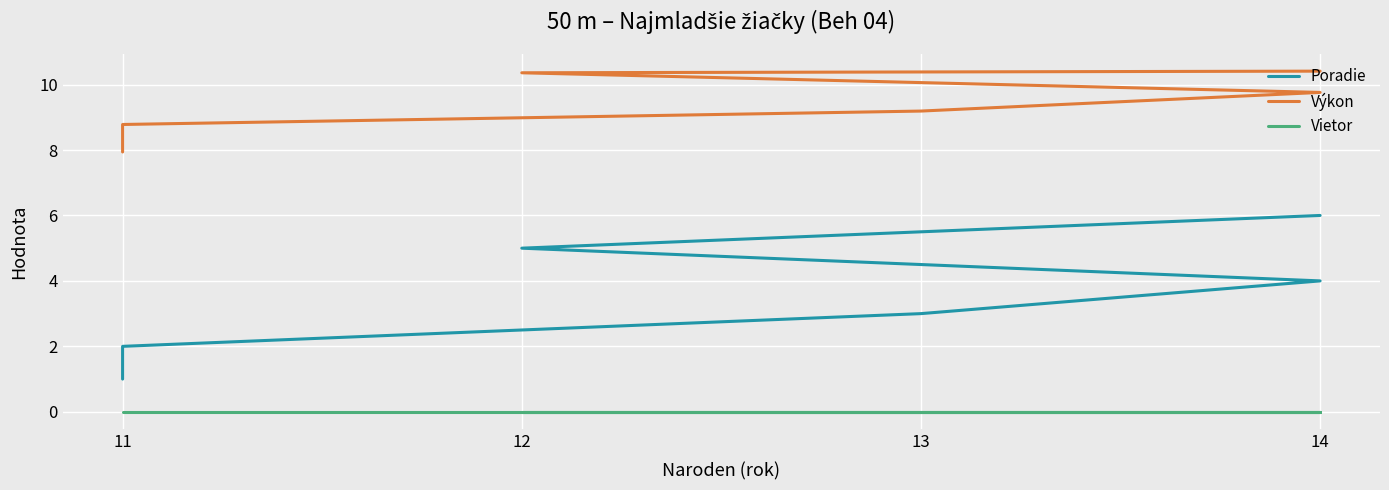

Reading right to left, transcribe all the data shown in this chart.

Poradie: 6.0	5.0	4.0	3.0	2.0	1.0
Výkon: 10.4	10.4	9.8	9.2	8.8	7.9
Vietor: 0.0	0.0	0.0	0.0	0.0	0.0